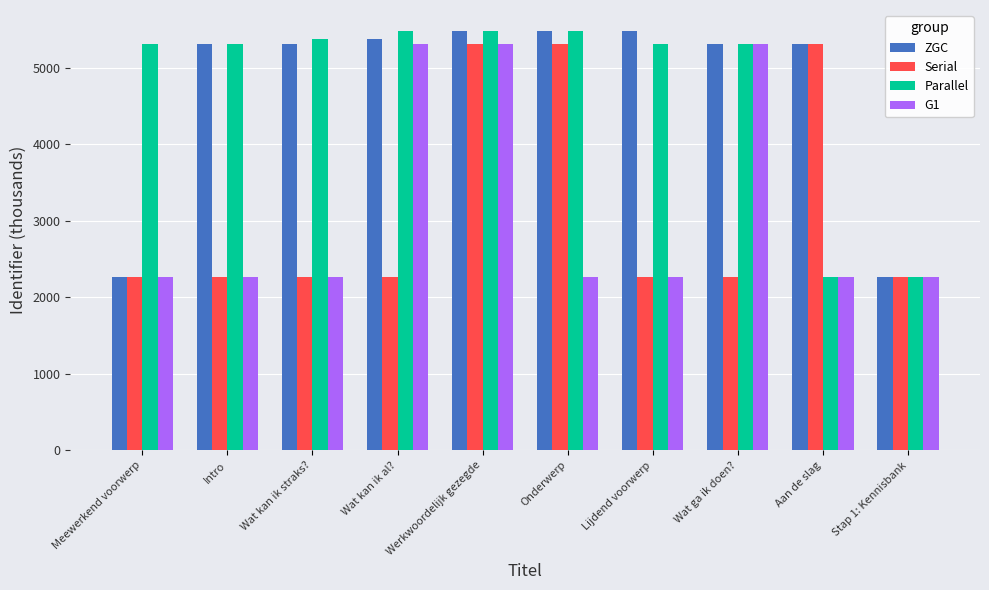

Which series changed the most between Wat kan ik straks? and Onderwerp?

Serial